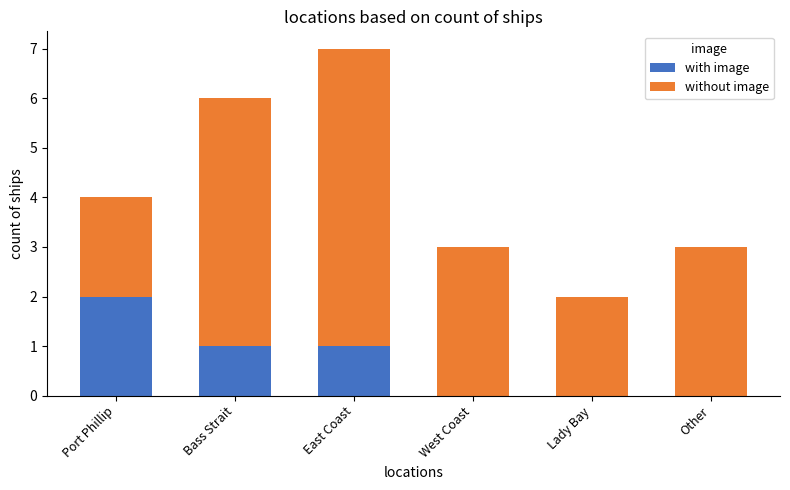

The with image series shows 2 at Bass Strait. True or false?

False